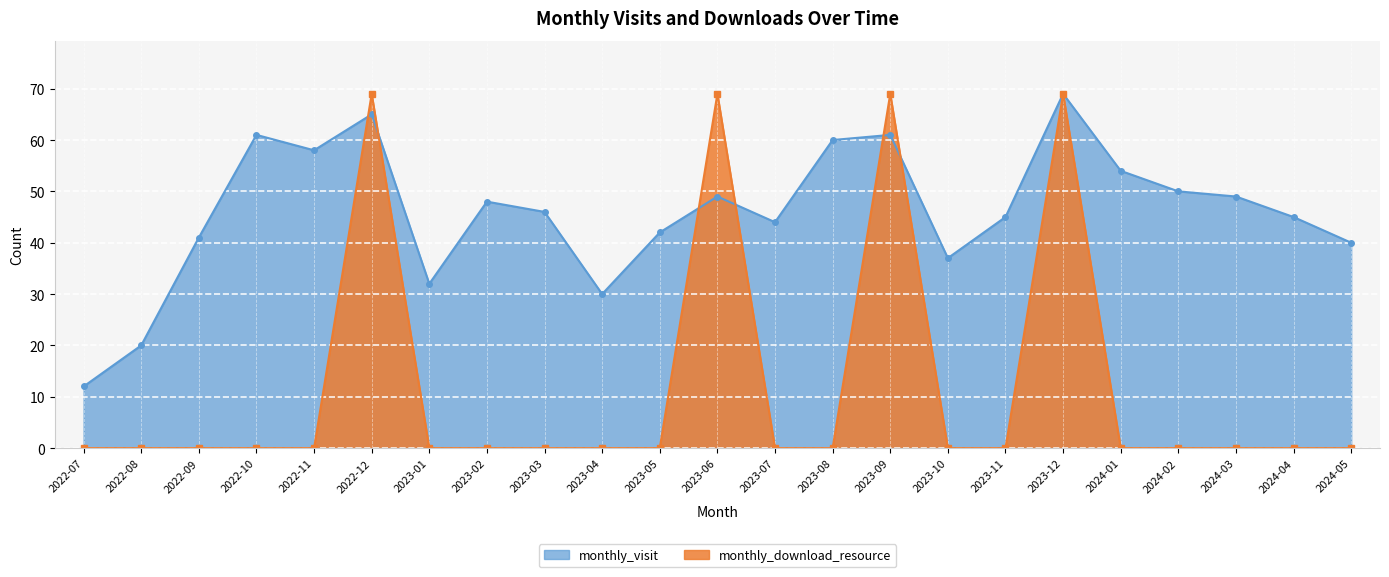

In monthly_visit, how many points are lower than both neighbors (excluding endpoints)?

5